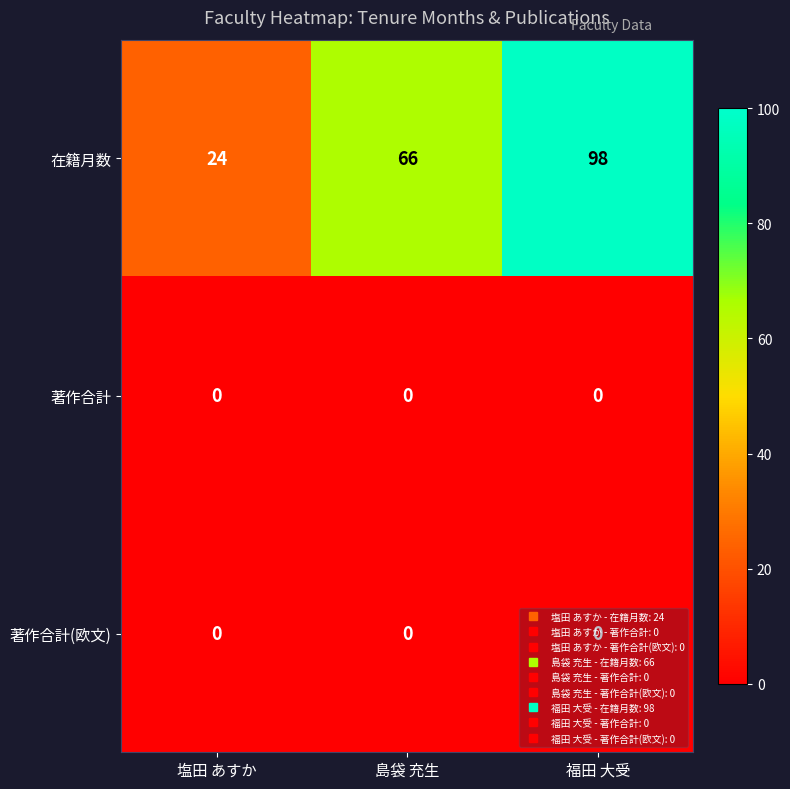

Which series has the widest spread of values?

在籍月数